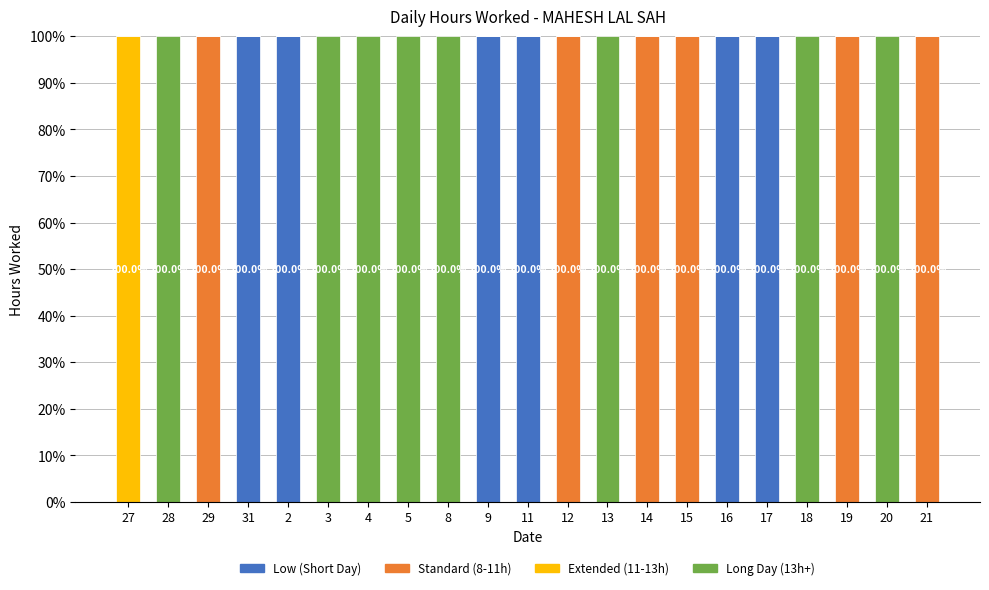

The value of Low (Short Day) at 8 is 68. True or false?

False